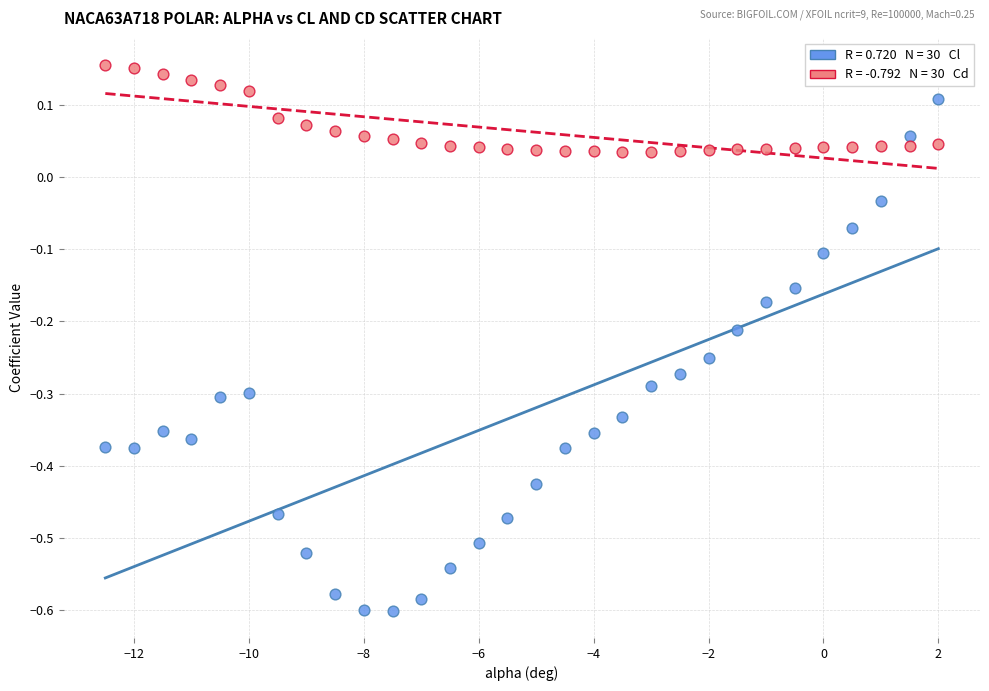

Across all data points, what is the range of X values (max minus min)?

14.5